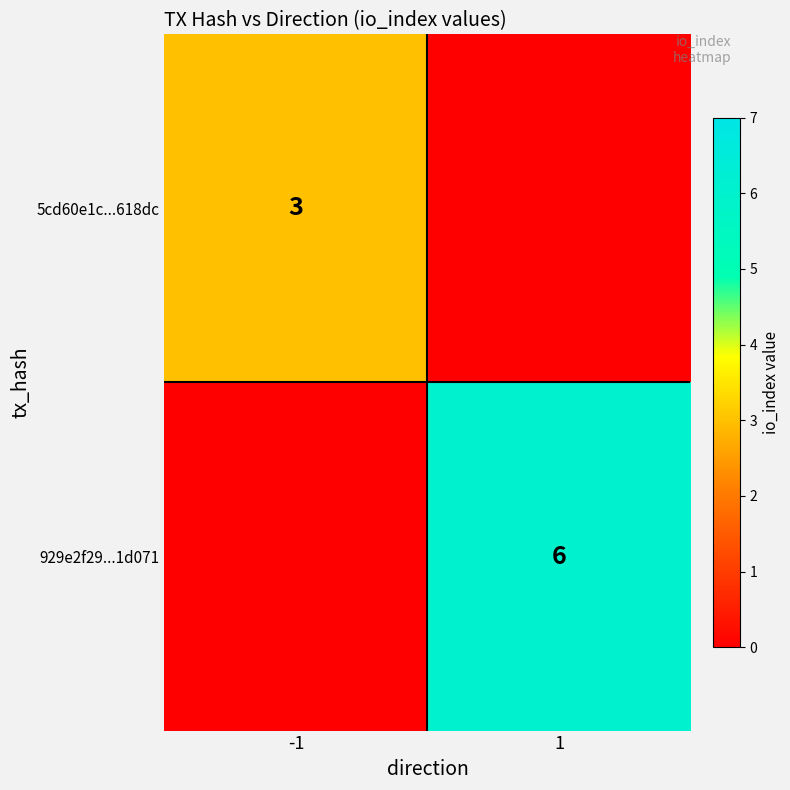

Is the value of 929e2f29...1d071 at 1 greater than the value of 5cd60e1c...618dc at -1?

Yes